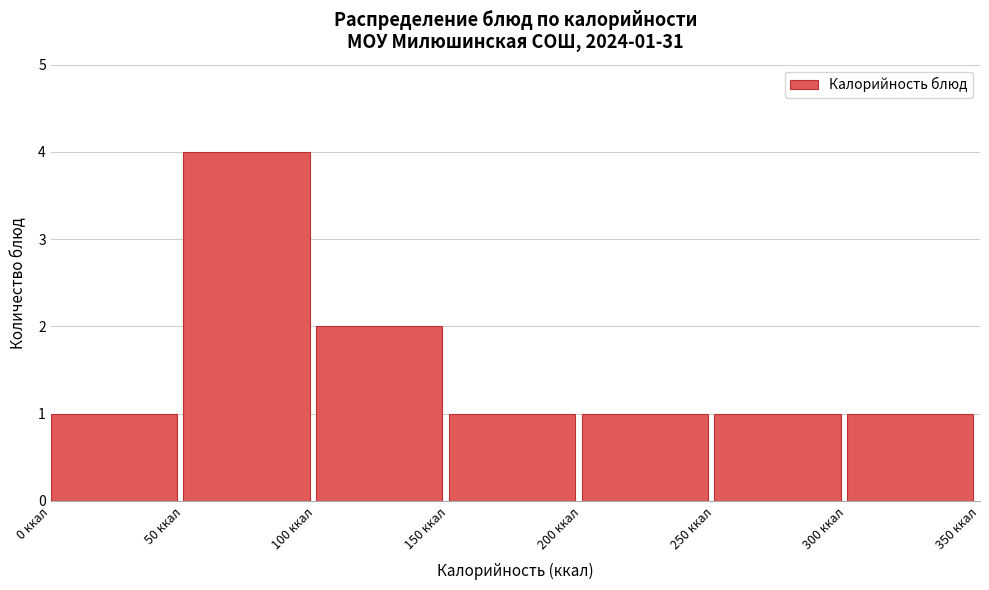

Over which range of the x-axis is the bar tallest?

50 to 100